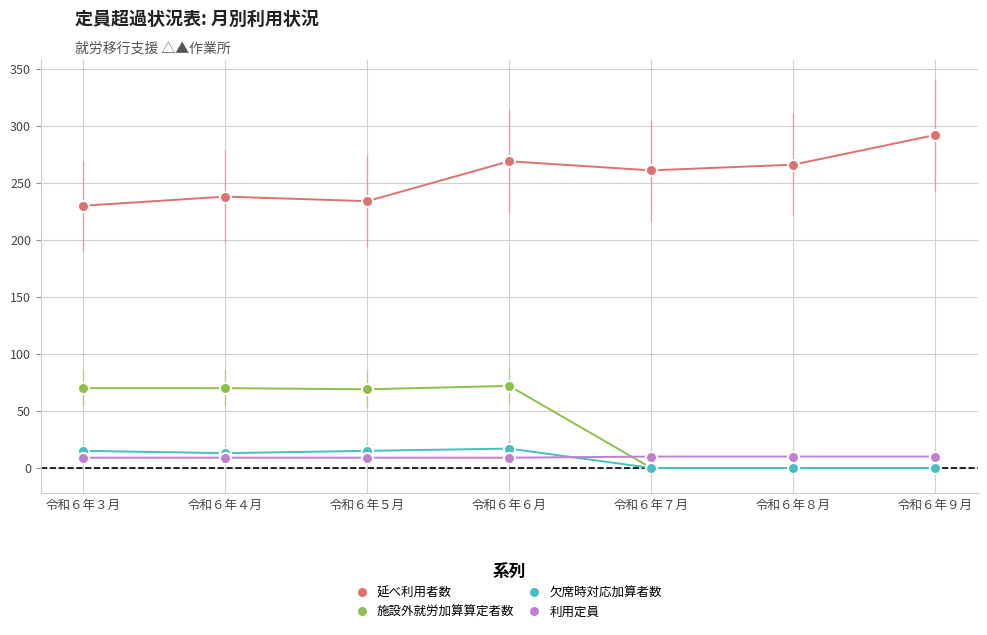

How many data points in 延べ利用者数 are less than 261?

3